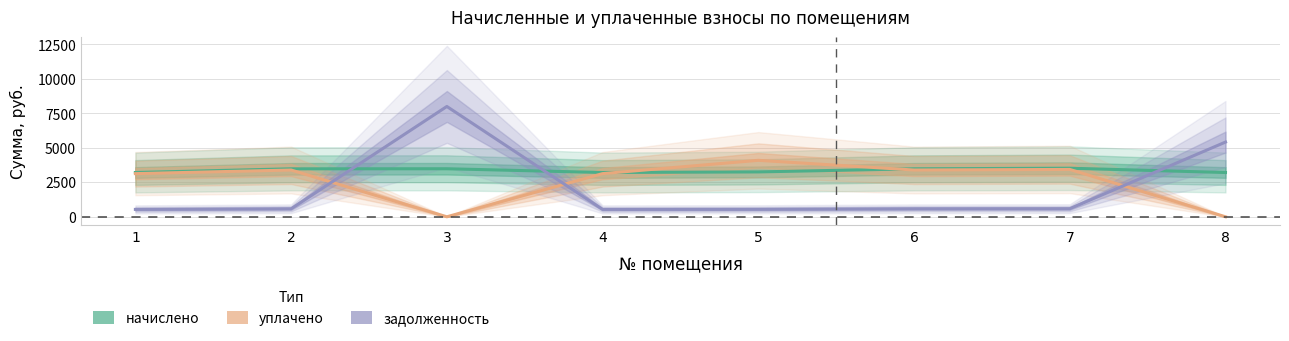

Which series has the widest spread of values?

задолженность